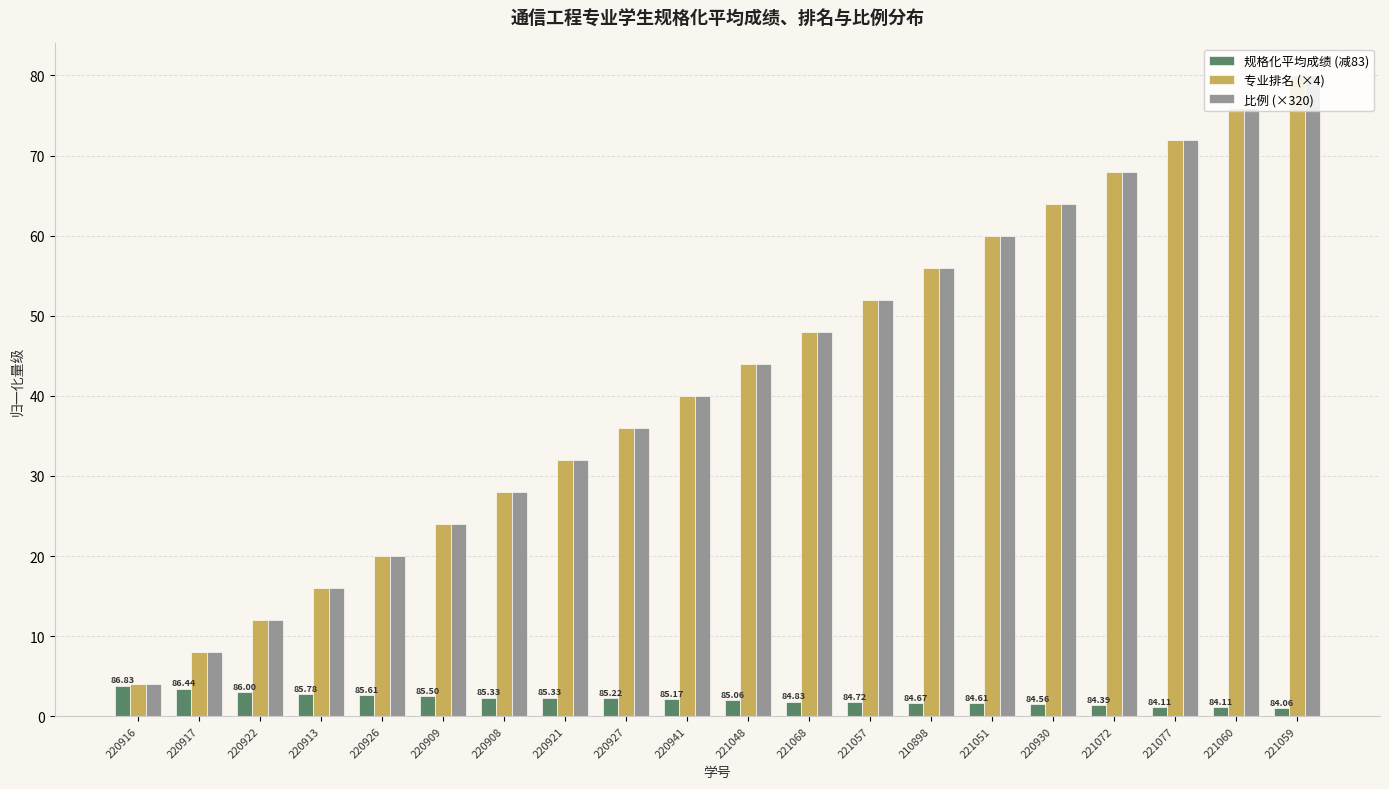

Rank the categories by 比例 (×320) value from highest to lowest.

221059, 221060, 221077, 221072, 220930, 221051, 210898, 221057, 221068, 221048, 220941, 220927, 220921, 220908, 220909, 220926, 220913, 220922, 220917, 220916